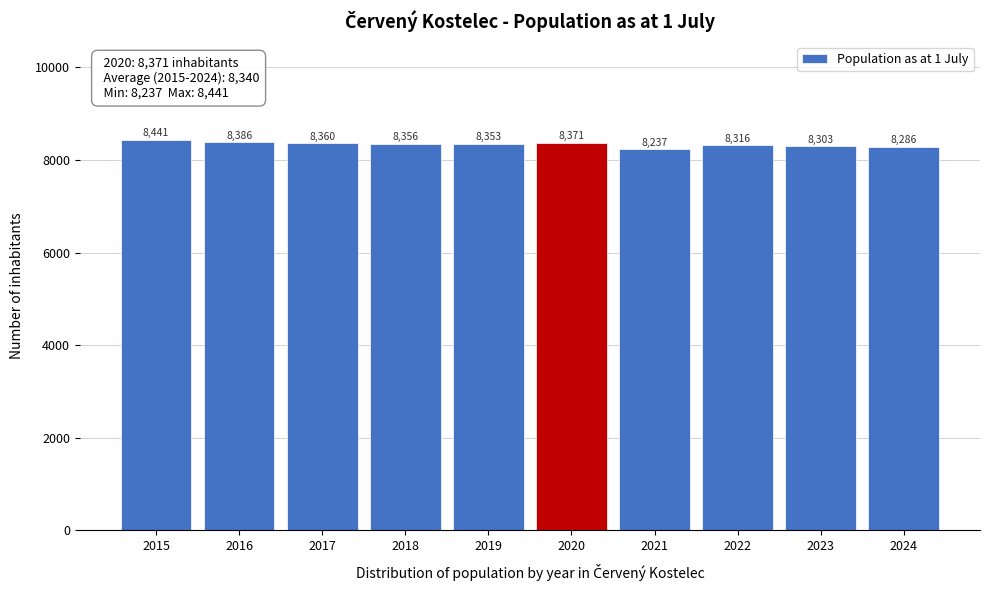

Reading left to right, extract all data points from this chart.

8441	8386	8360	8356	8353	8371	8237	8316	8303	8286